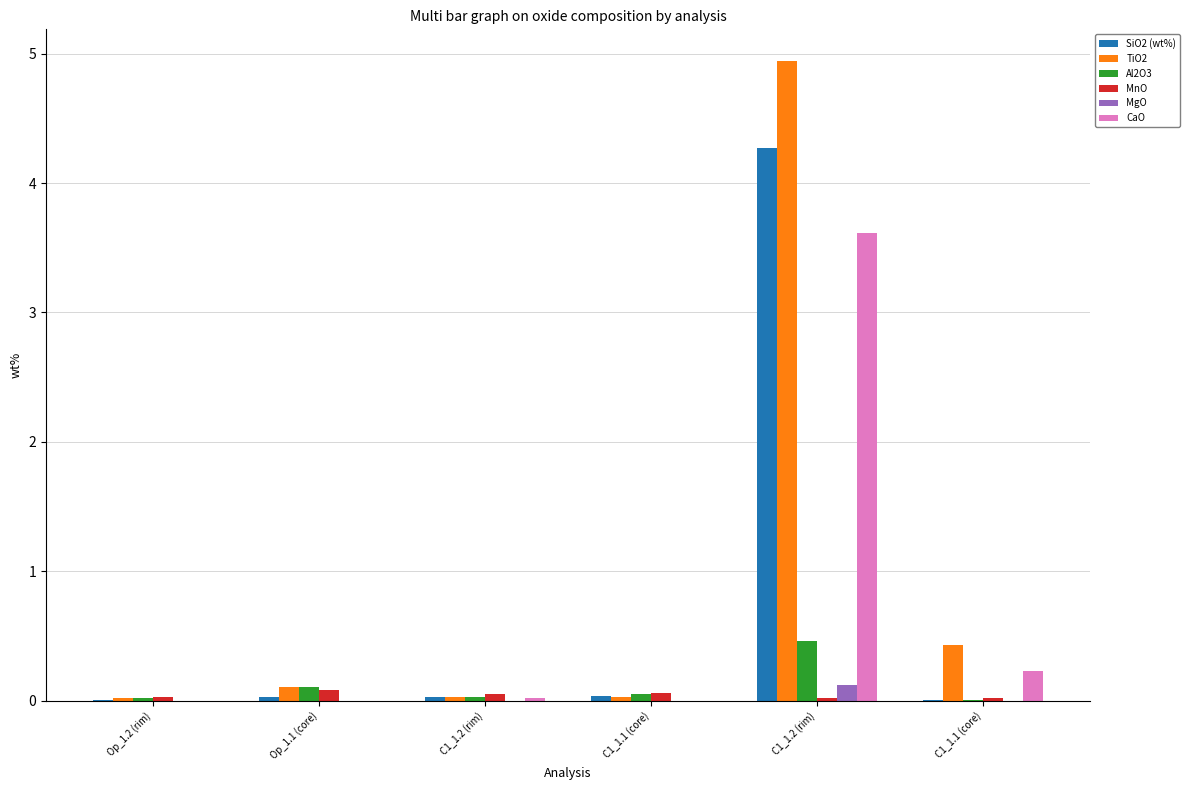

What are all the series names shown in the legend?

SiO2 (wt%), TiO2, Al2O3, MnO, MgO, CaO